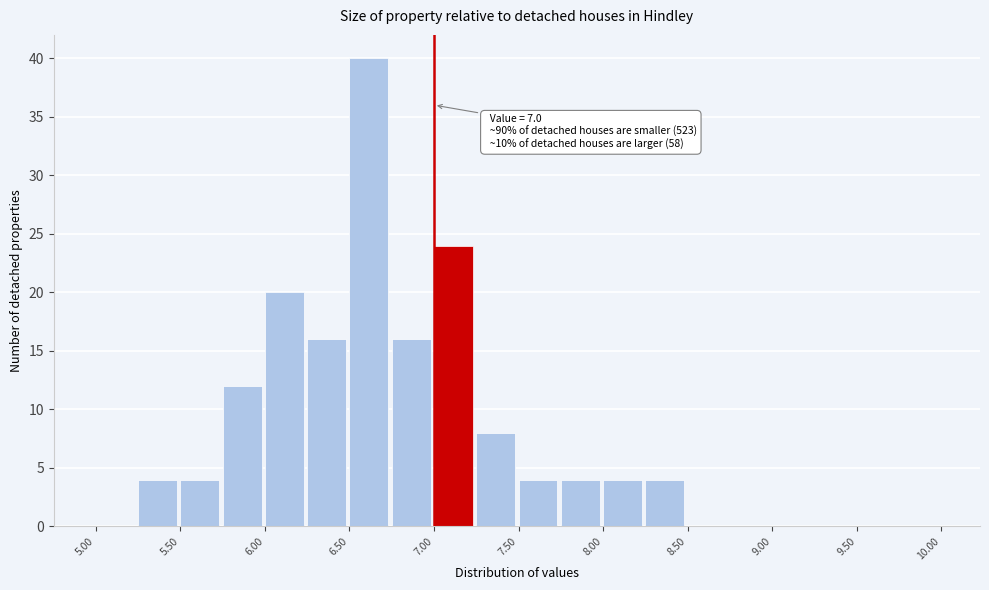

Which range on the x-axis has the tallest bar?

6.50 to 6.75